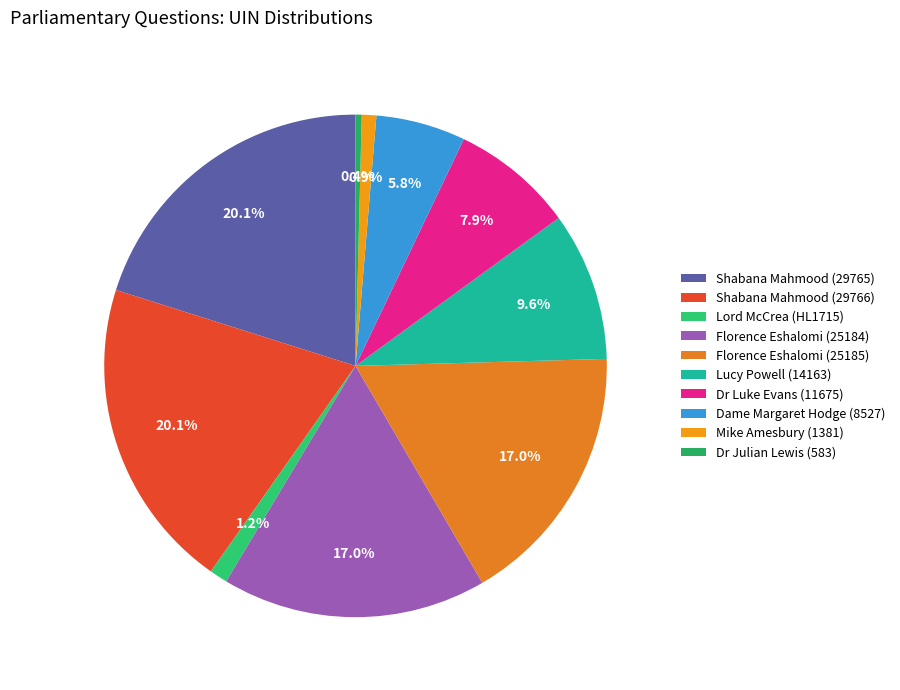

How many slices are in this pie chart?

10